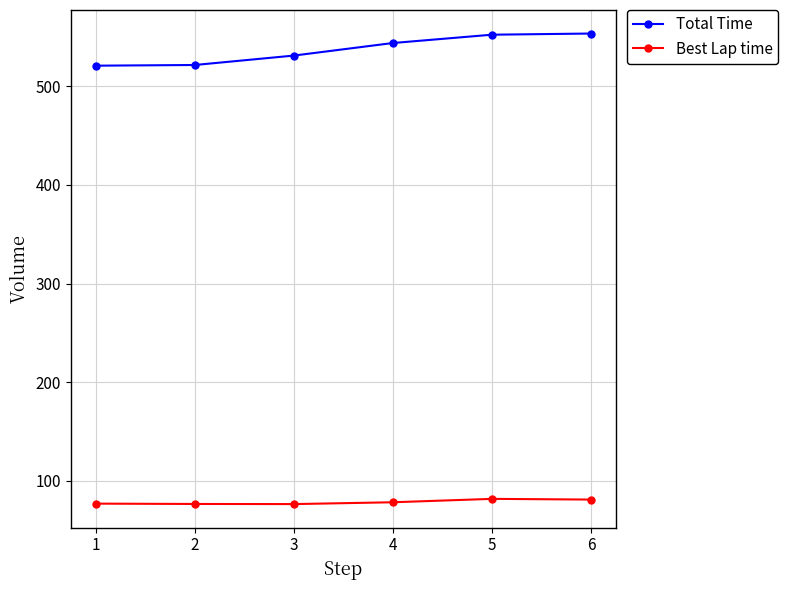

What is the sum of all Total Time values?

3223.0